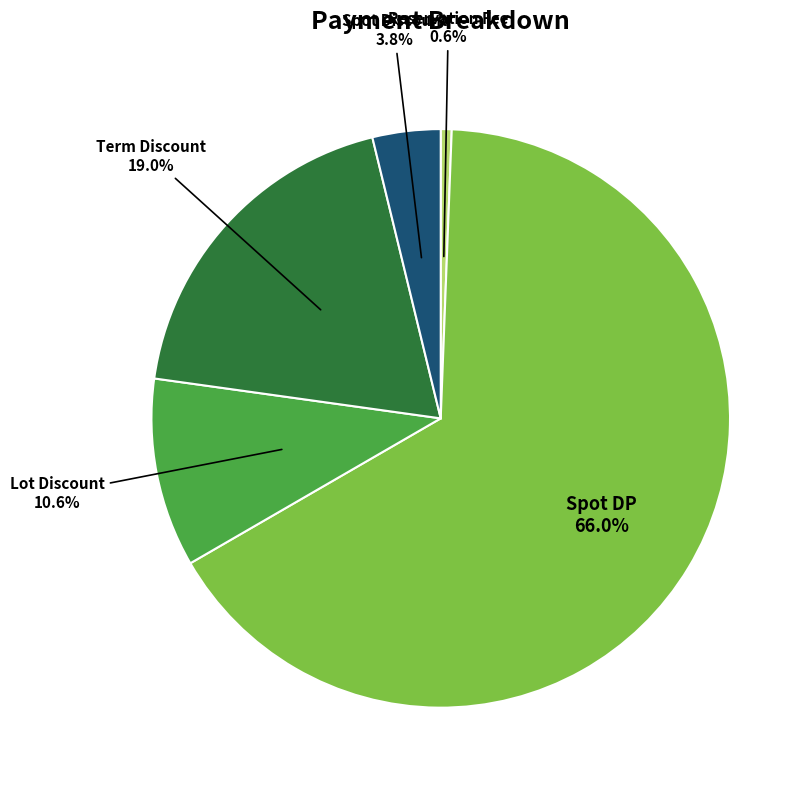

Is there any slice that represents more than half of the pie?

Yes